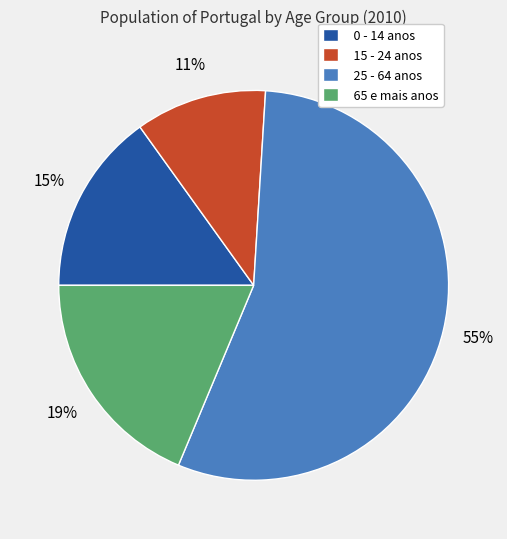

What percentage is the 0 - 14 anos slice, to the nearest percent?

15%